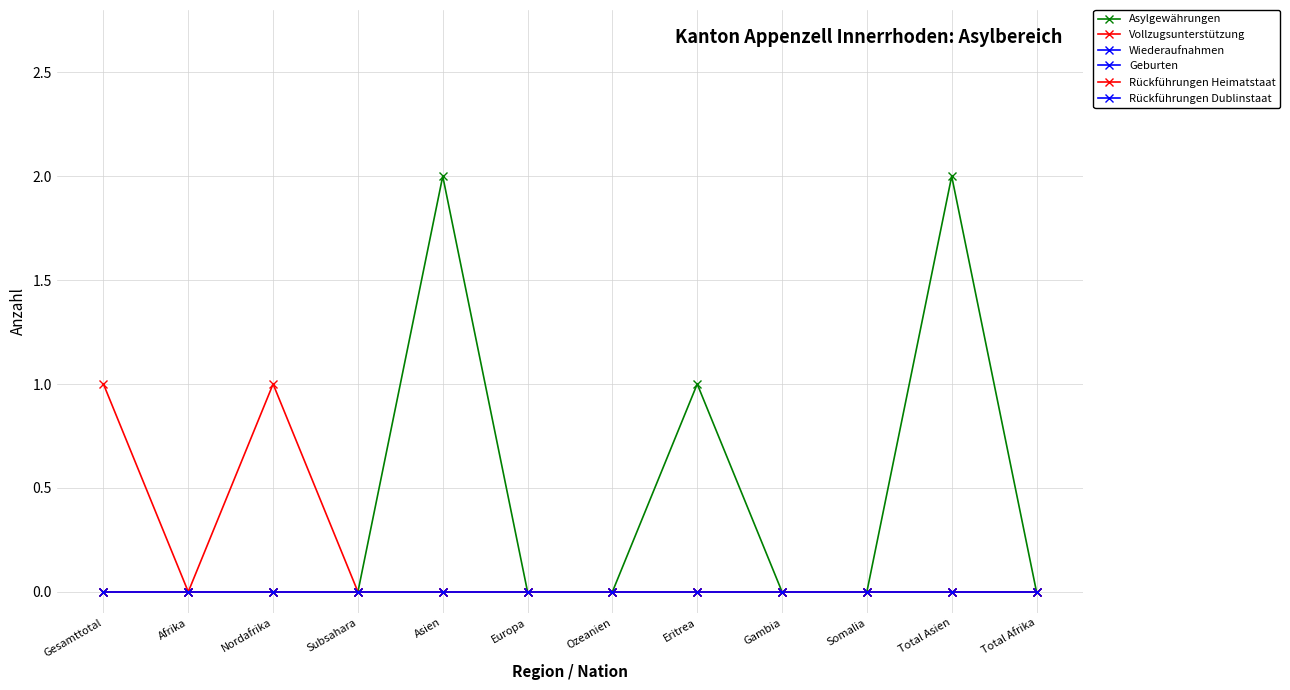

Between Ozeanien and Total Afrika, which series saw the biggest shift?

Asylgewährungen